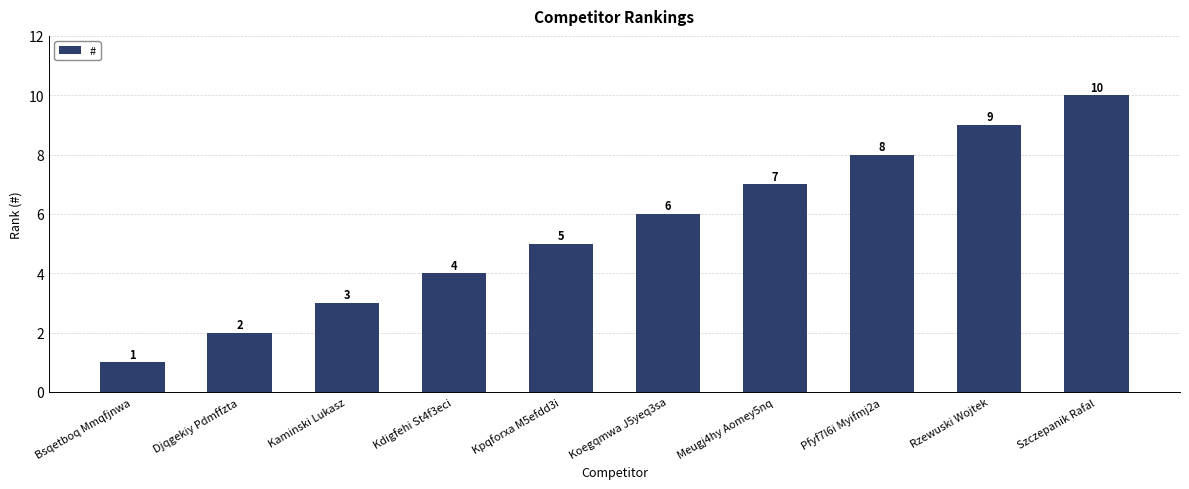

What is the maximum value shown in the chart?

10